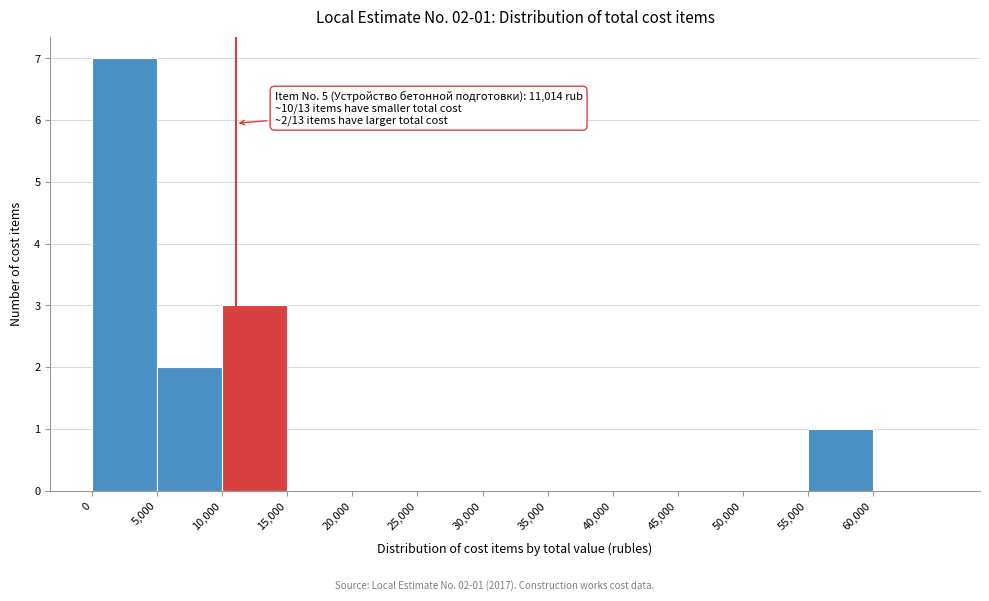

Over which range of the x-axis is the bar tallest?

0 to 5000